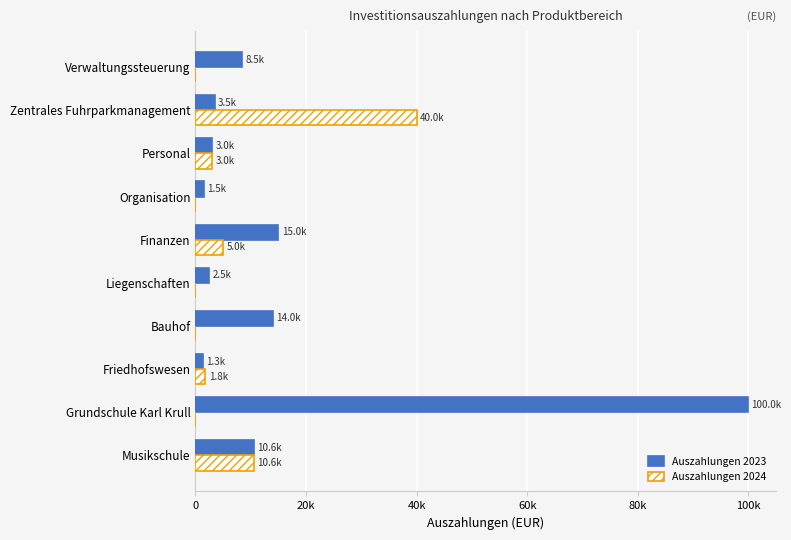

What are all the series names shown in the legend?

Auszahlungen 2023, Auszahlungen 2024